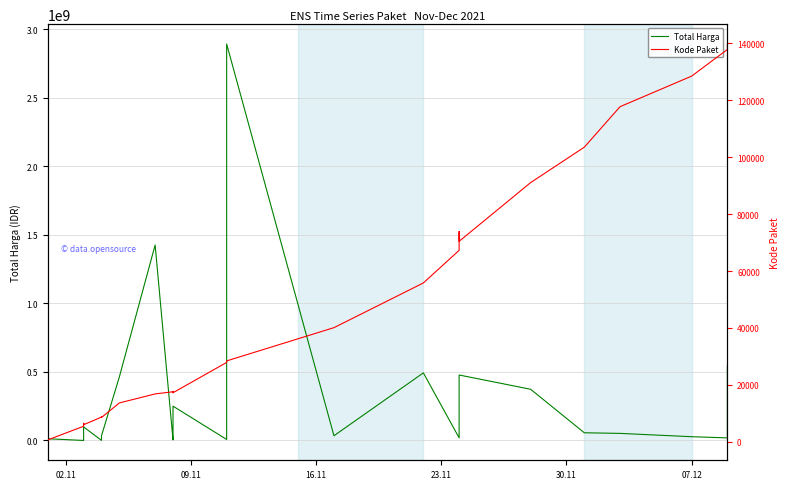

True or false: Kode Paket and Total Harga intersect in this chart.

False